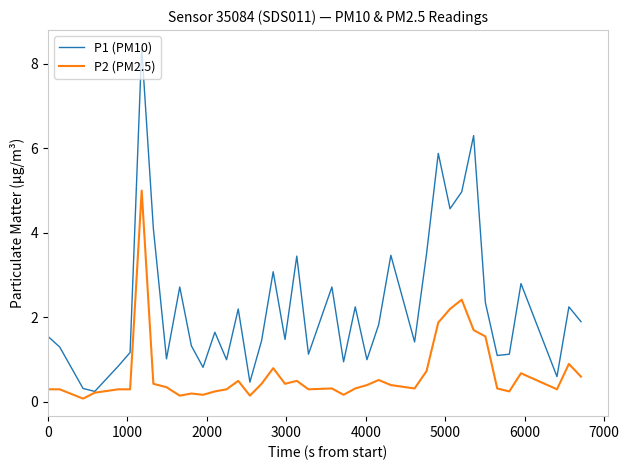

Rank the series by their average value, from lowest to highest.

P2 (PM2.5), P1 (PM10)